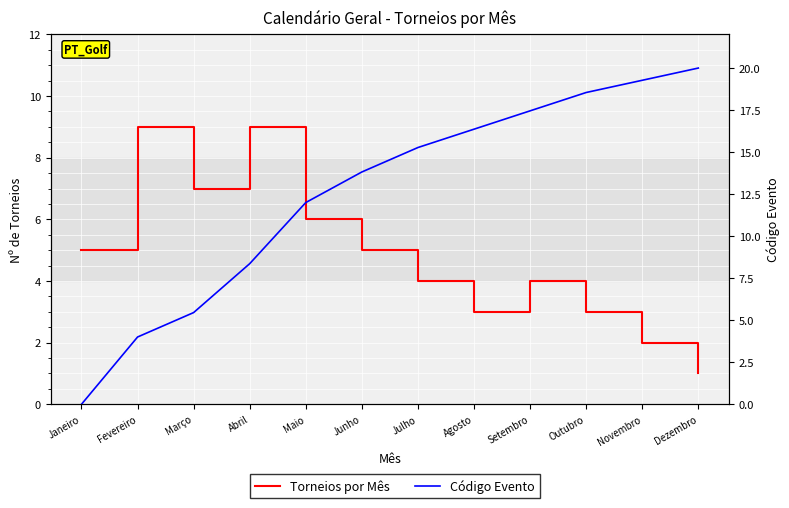

The value of Torneios por Mês at Novembro is 2.6. True or false?

False